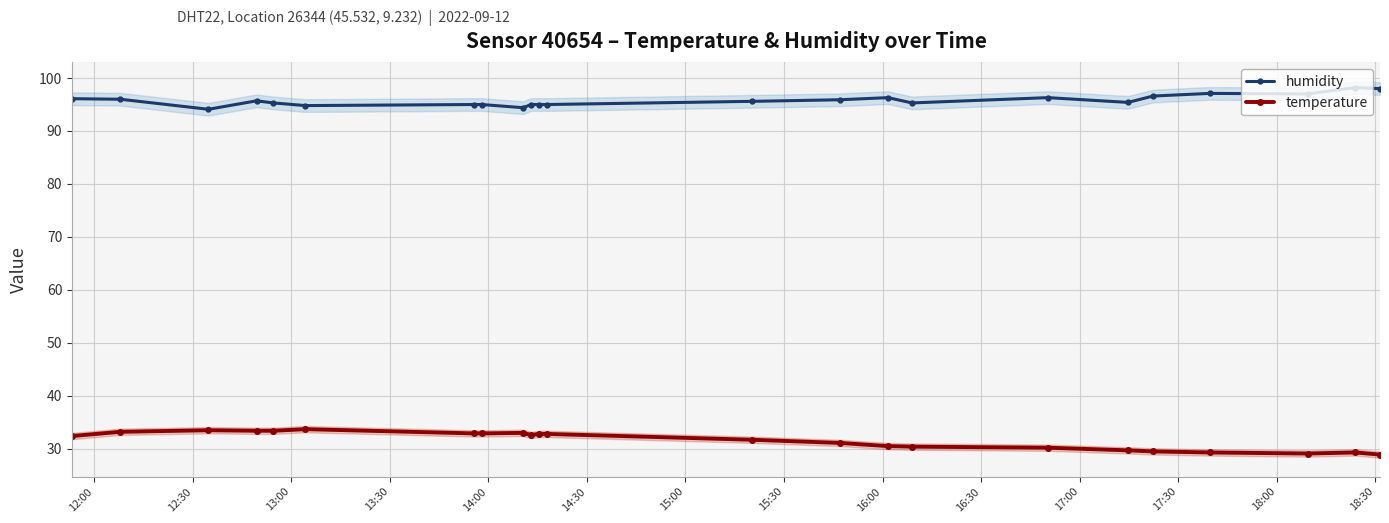

How many categories are shown in the chart?

23